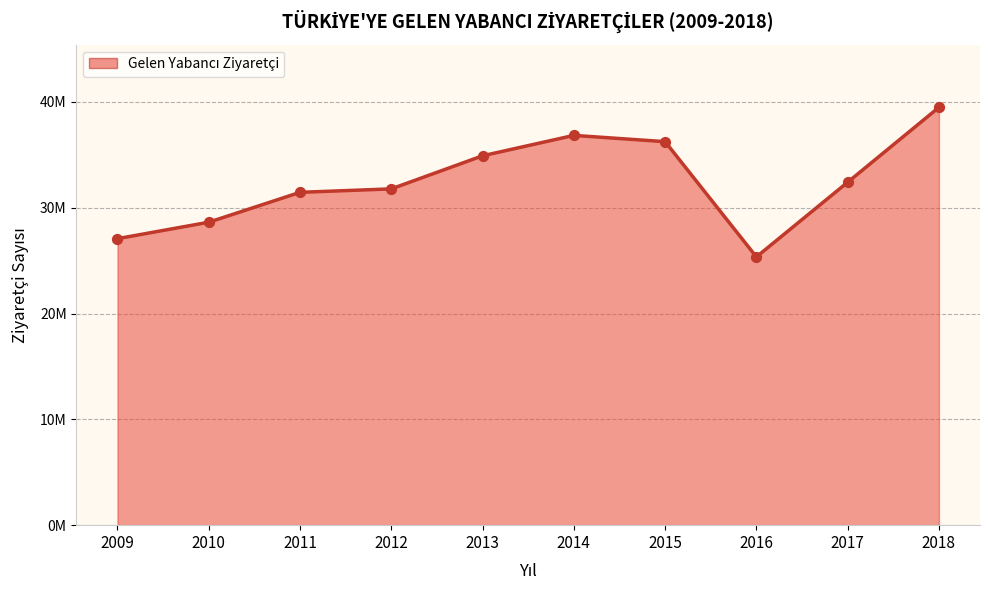

Between 2011 and 2015, which is larger?

2015